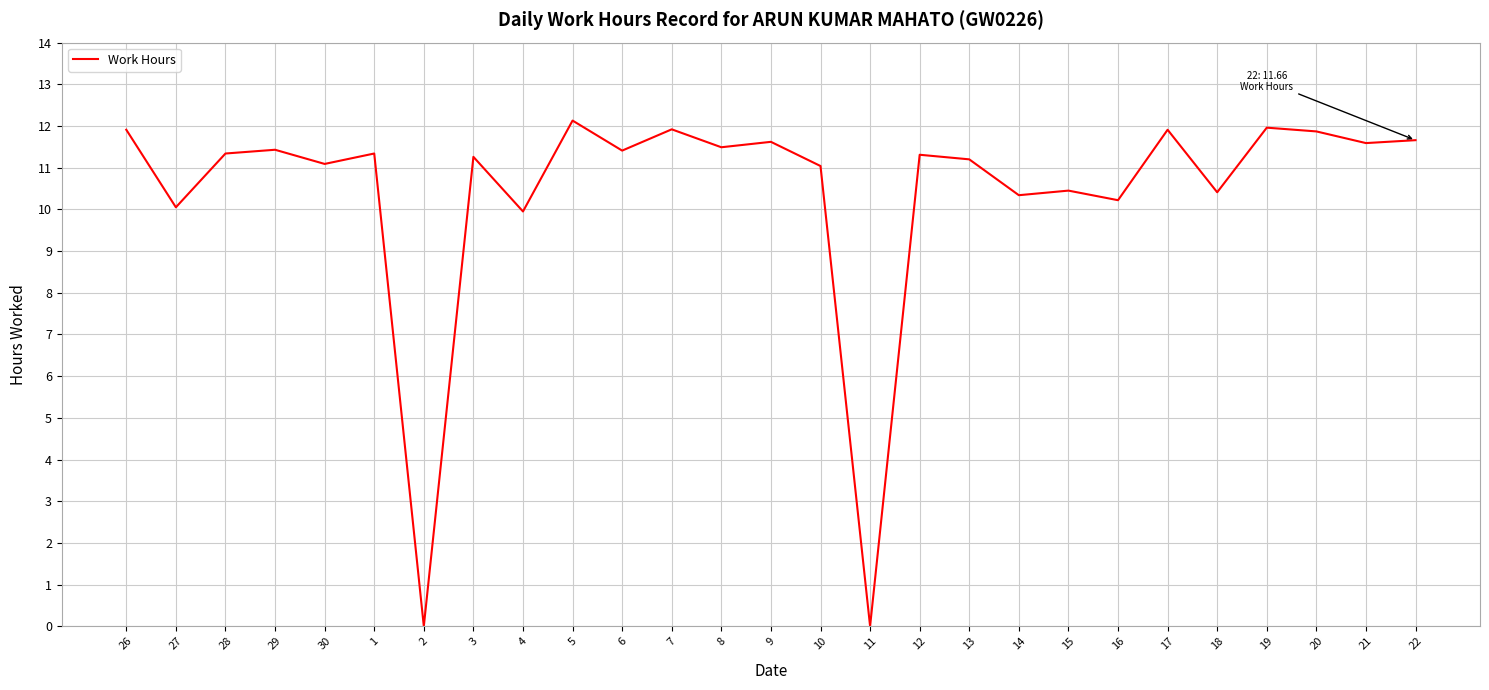

True or false: the data shows 3.3 at 6.

False